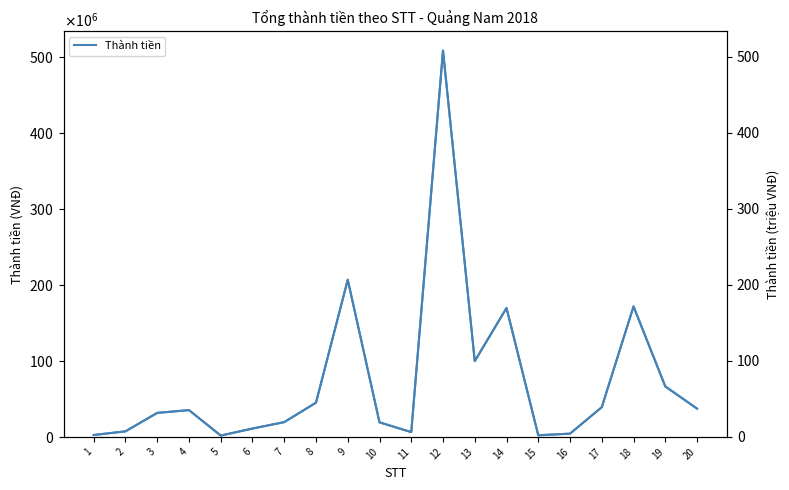

The Thành tiền (triệu VNĐ) series shows 66.3 at 19. True or false?

True